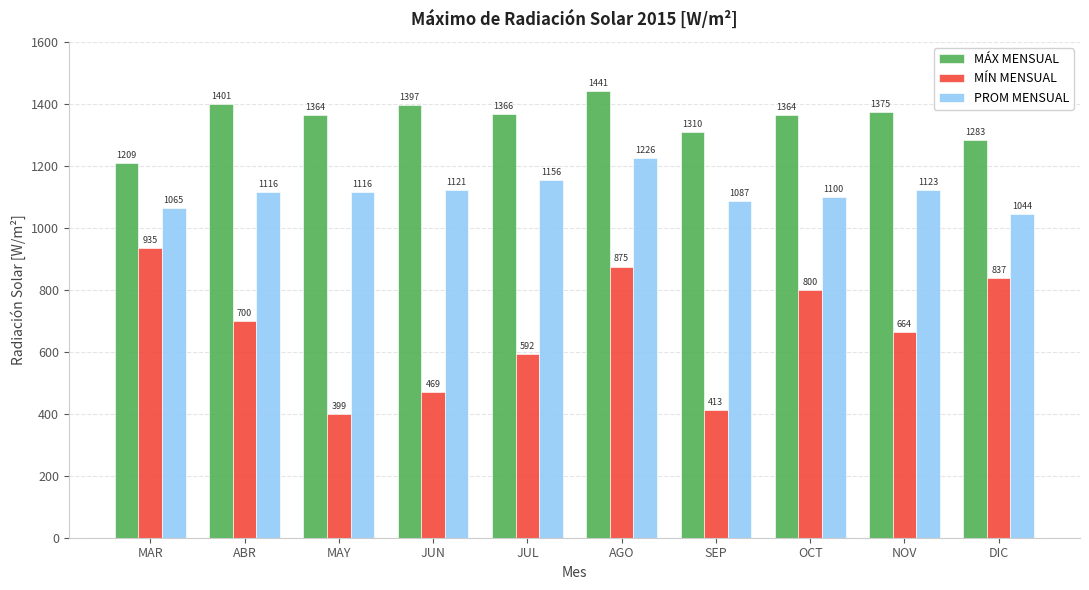

What is the maximum value shown in the chart?

1441.0